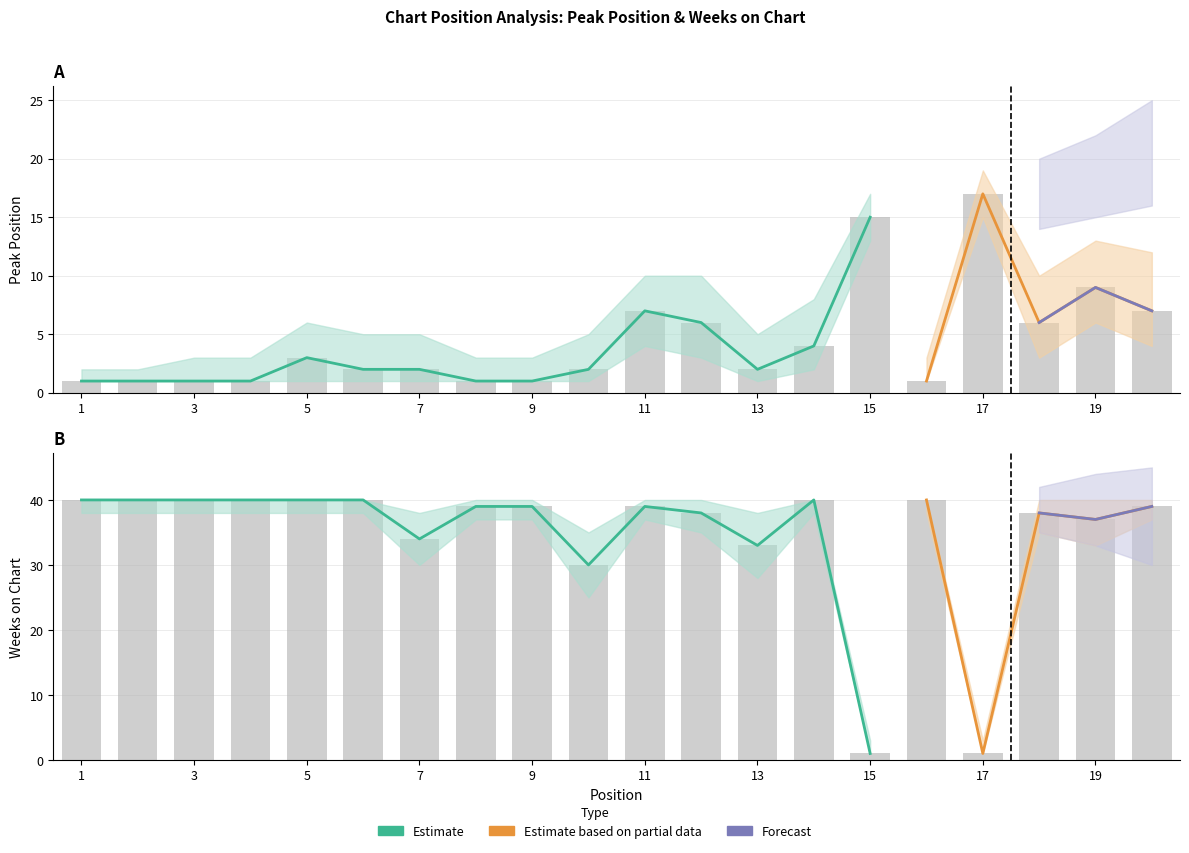

How many bars are there in total?

40